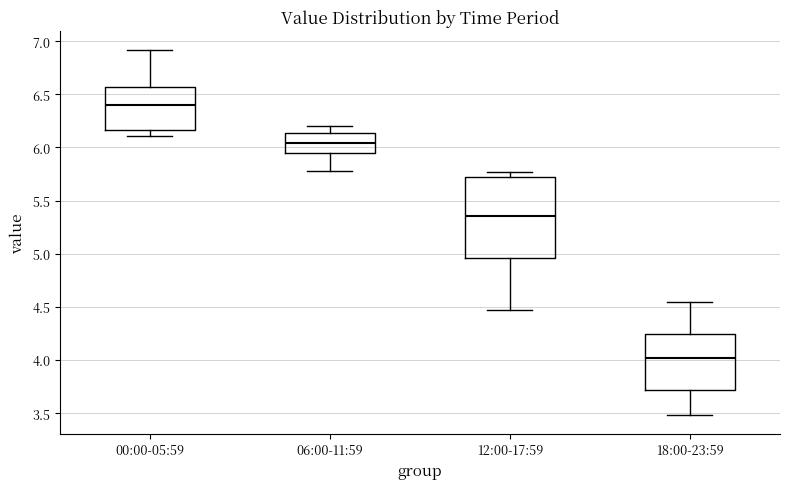

Reading left to right, transcribe this box plot: for each box, give where its median line is, the range the box spans, and where its two whiskers end, as read against the y-axis. The values are not printed on the chart, so give them approximately, as read against the axis.

00:00-05:59: median 6.40, box 6.15 to 6.55, whiskers 6.10 to 6.90
06:00-11:59: median 6.05, box 5.95 to 6.15, whiskers 5.80 to 6.20
12:00-17:59: median 5.35, box 4.95 to 5.70, whiskers 4.45 to 5.75
18:00-23:59: median 4.00, box 3.70 to 4.25, whiskers 3.50 to 4.55